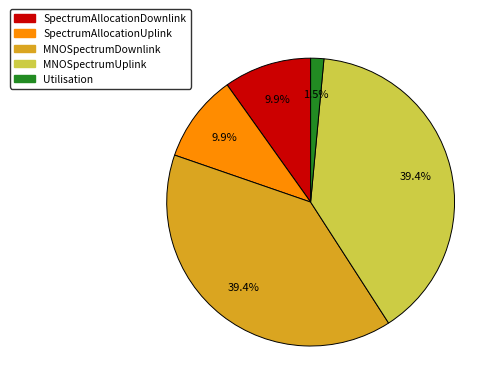

What percentage is the MNOSpectrumUplink slice, to the nearest percent?

39%